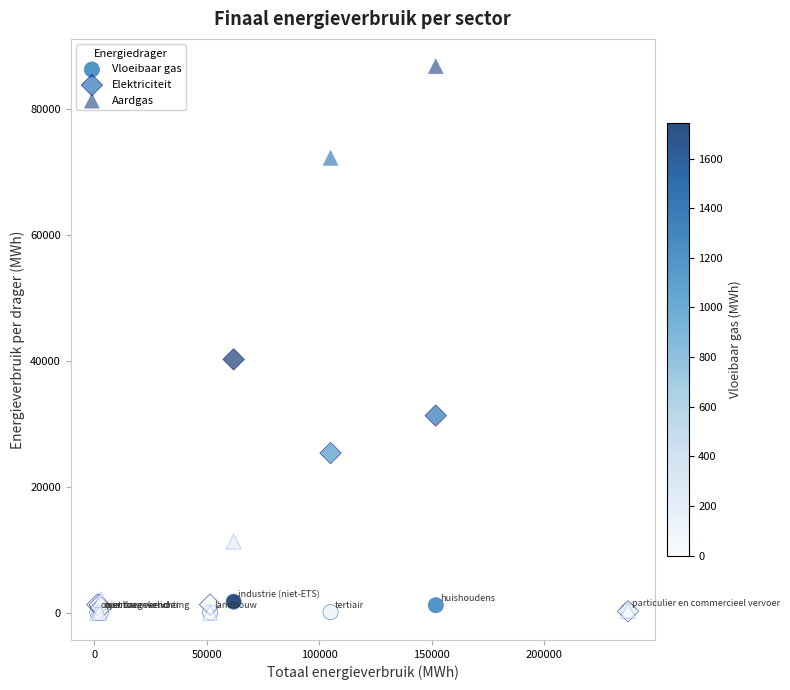

Which series contains the highest Y value?

Aardgas